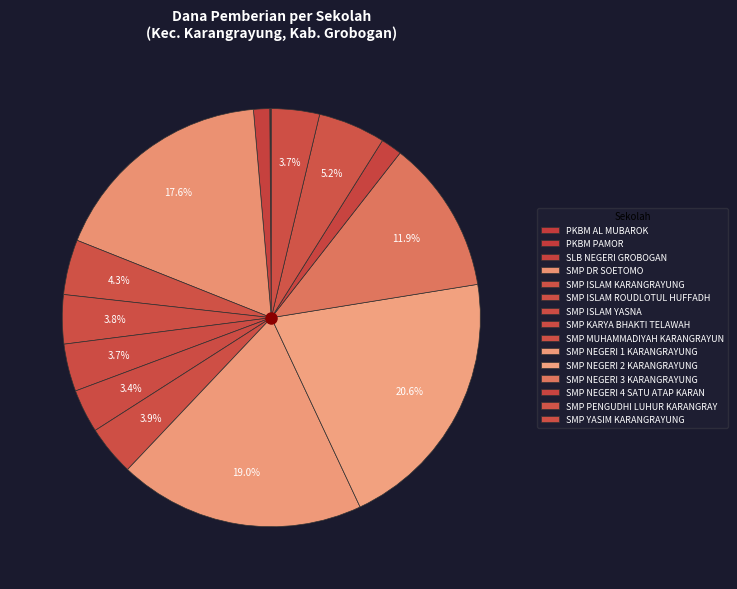

How many segments does this pie chart have?

15